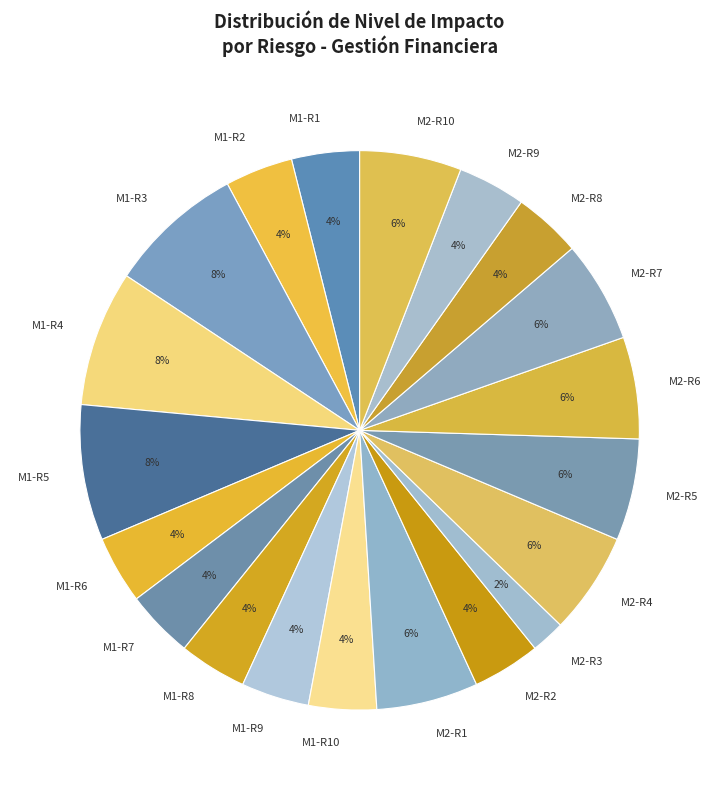

Is there any slice that represents more than half of the pie?

No